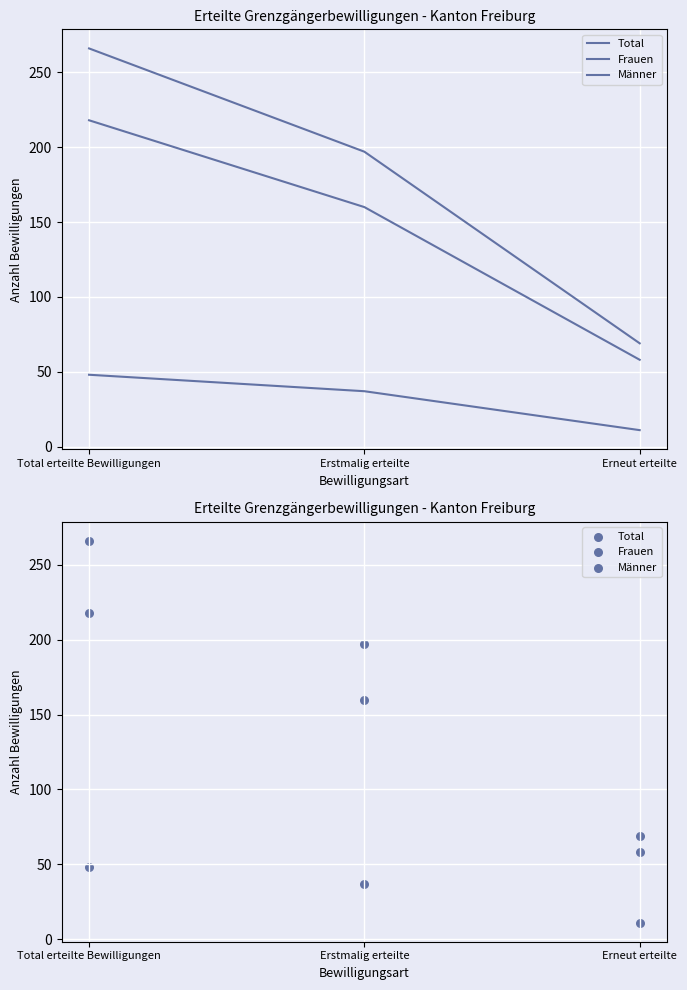

Is the value of Männer at Erstmalig erteilte greater than the value of Total at Erstmalig erteilte?

No